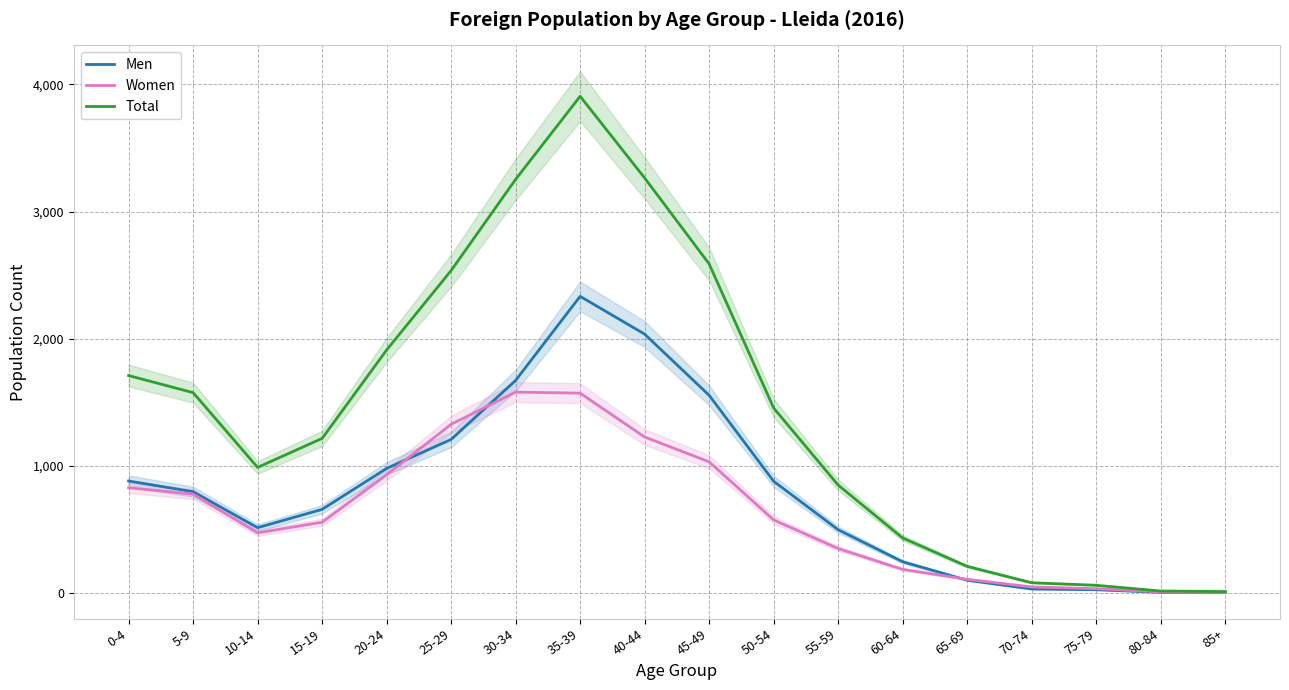

The Women series shows 1680 at 40-44. True or false?

False